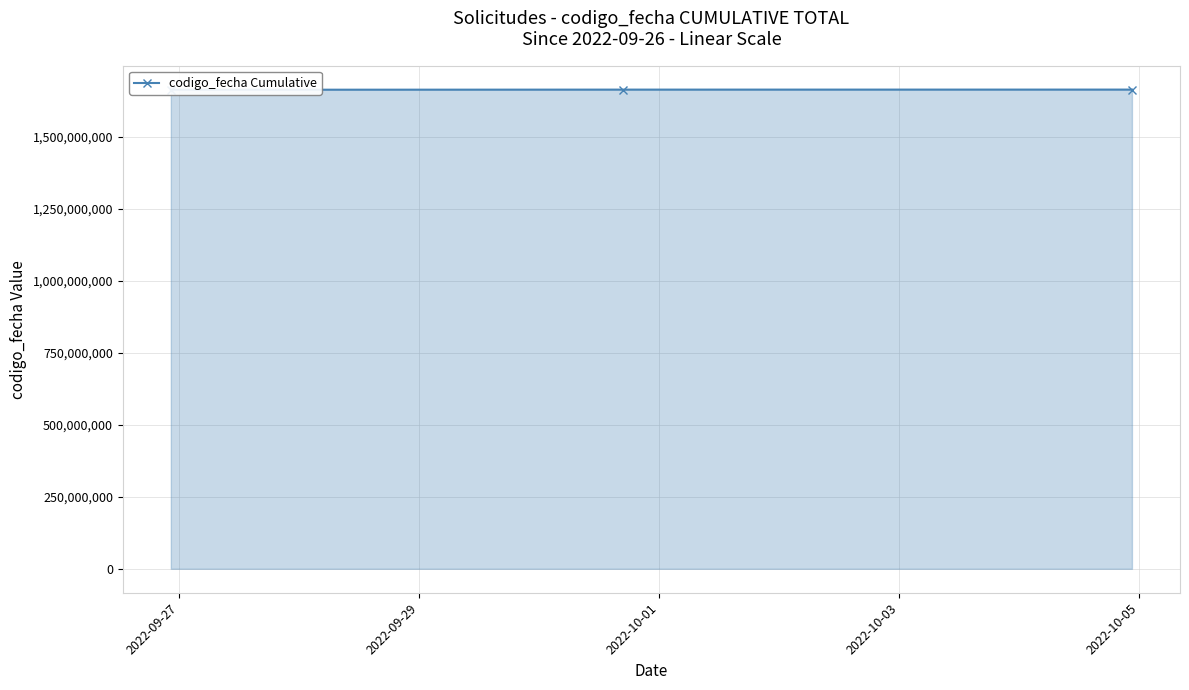

What is the change in value from 2022-09-27 to 2022-10-01?

+536597